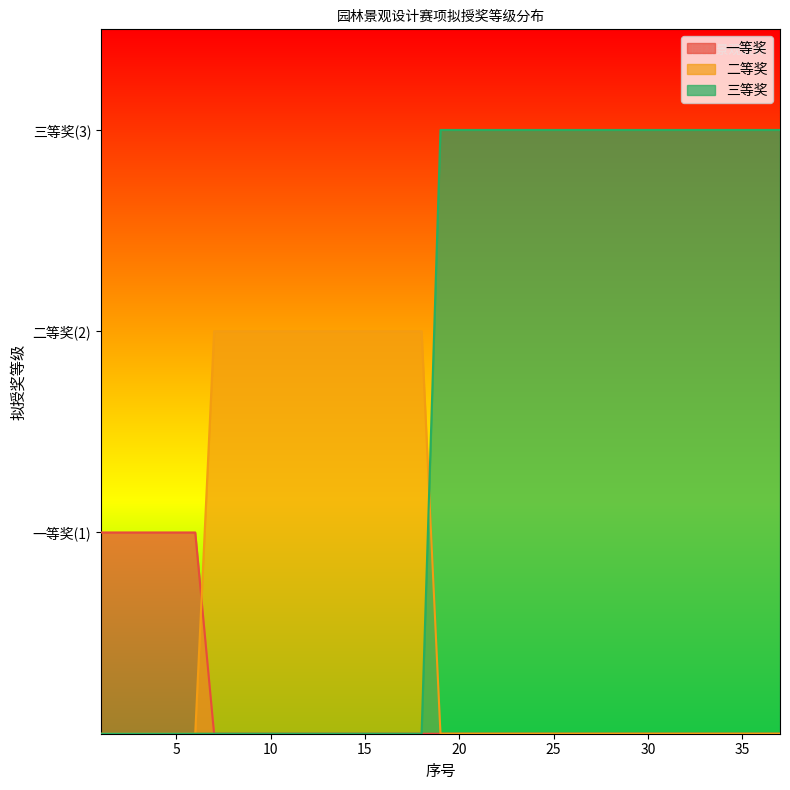

What is the spread (max minus min) of values at 14?

2